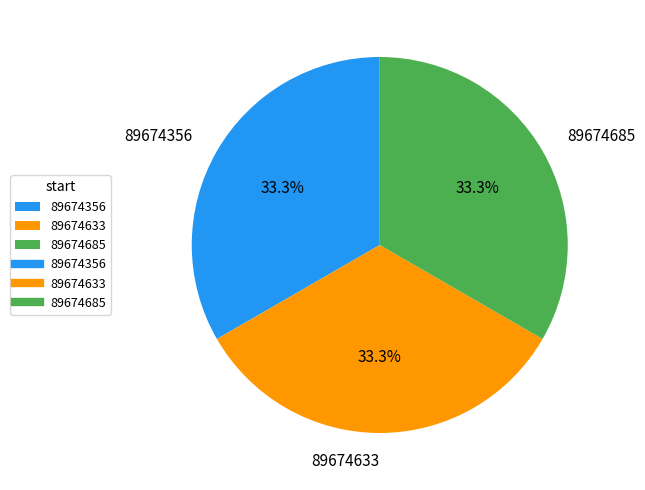

Is the sum of 89674633 and 89674356 greater than half?

Yes